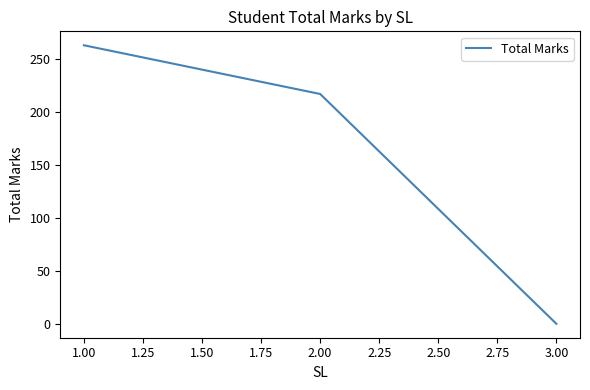

Where does the data first go above 217?

1.00